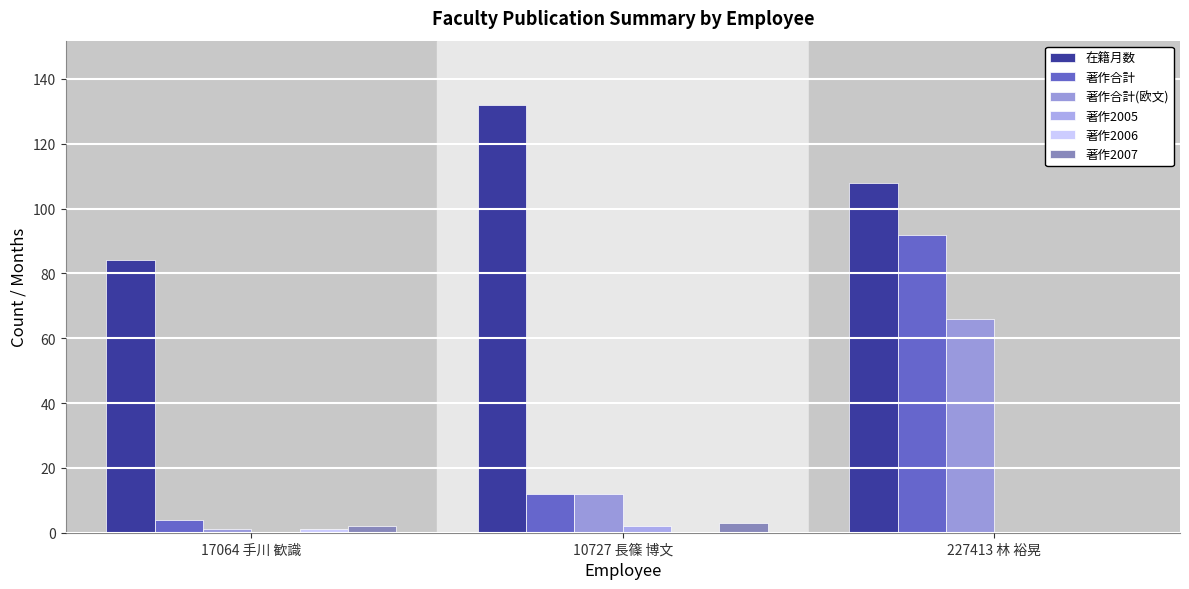

True or false: 著作2007 has a value of 3 at 10727 長篠 博文.

True